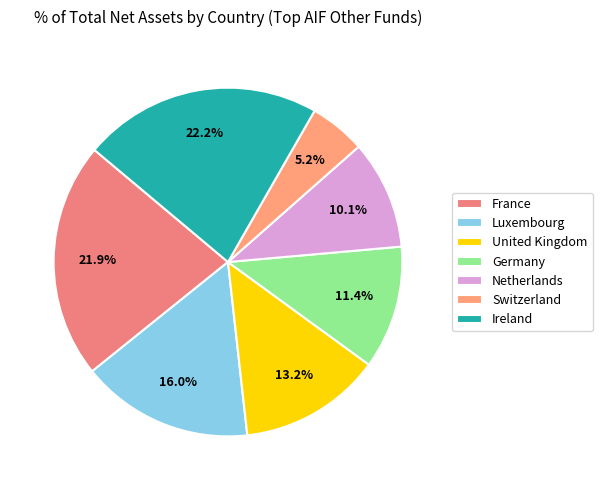

To the nearest percent, what is the average slice percentage?

14%